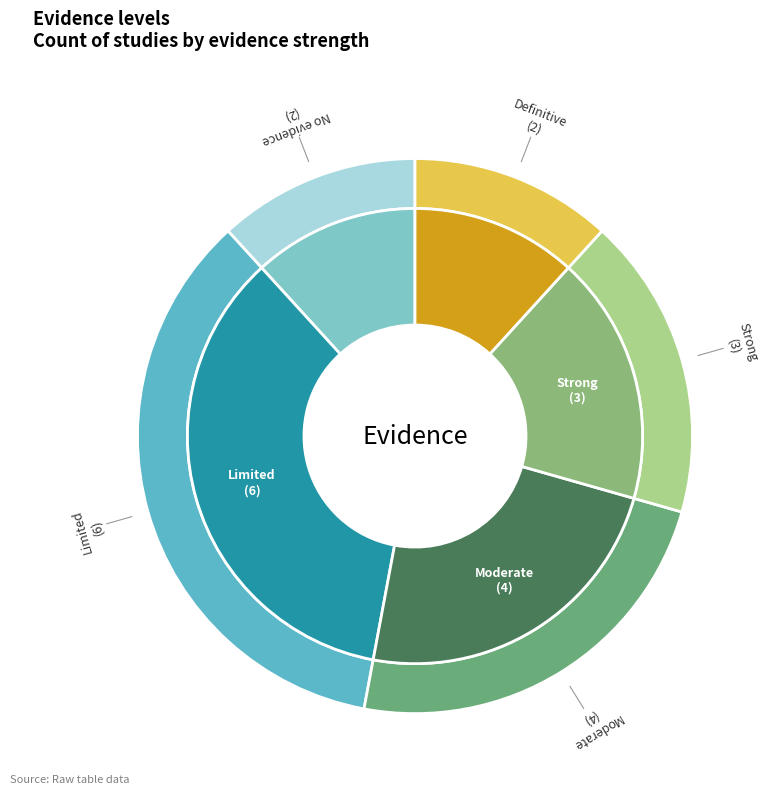

Between Limited and Definitive, which is larger?

Limited